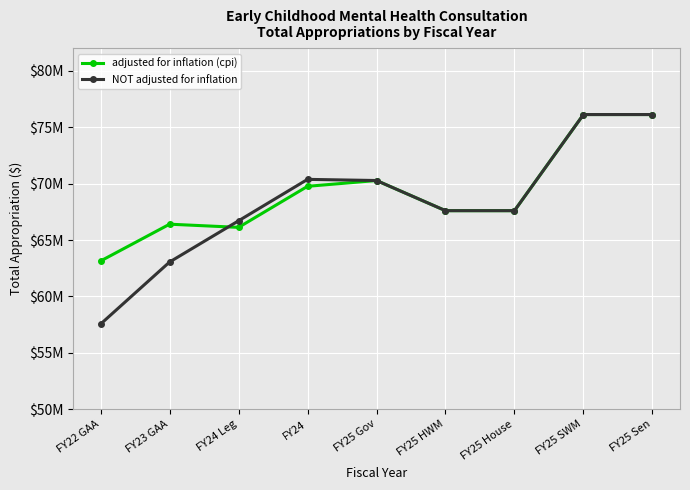

At which category does adjusted for inflation (cpi) reach its first local peak?

FY23 GAA